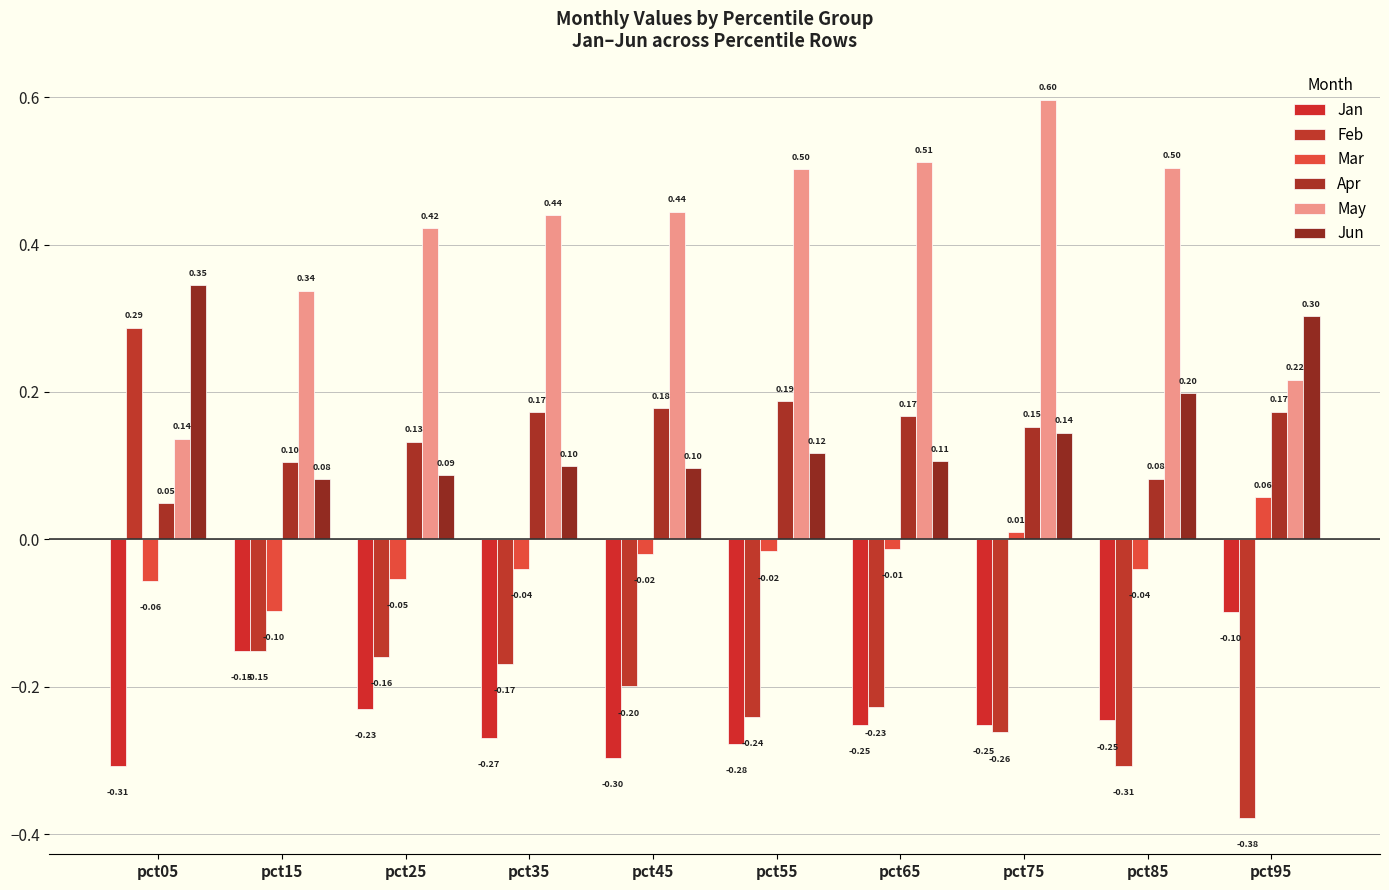

What are all the series names shown in the legend?

Jan, Feb, Mar, Apr, May, Jun